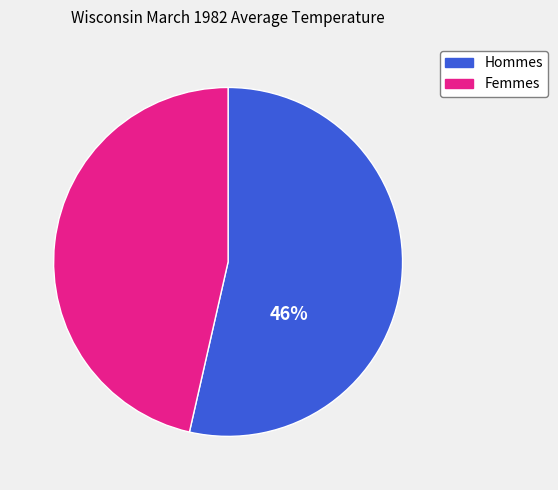

Does Period 5 represent more than half of the total?

No